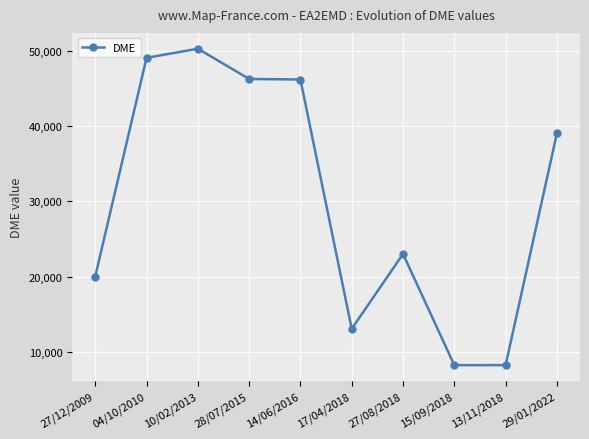

At which category does the data reach its first local peak?

10/02/2013